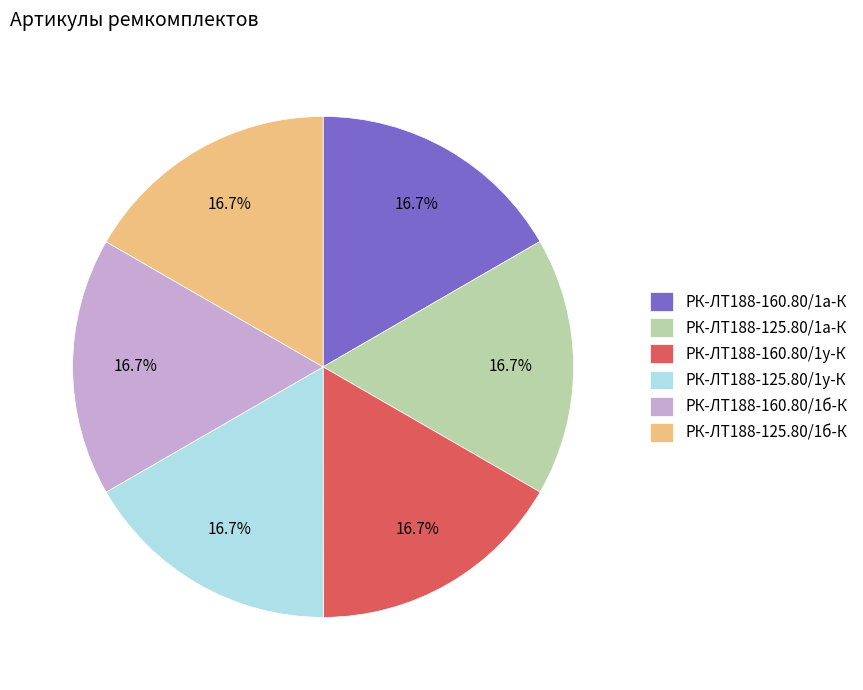

Does РК-ЛТ188-160.80/1б-К represent more than half of the total?

No